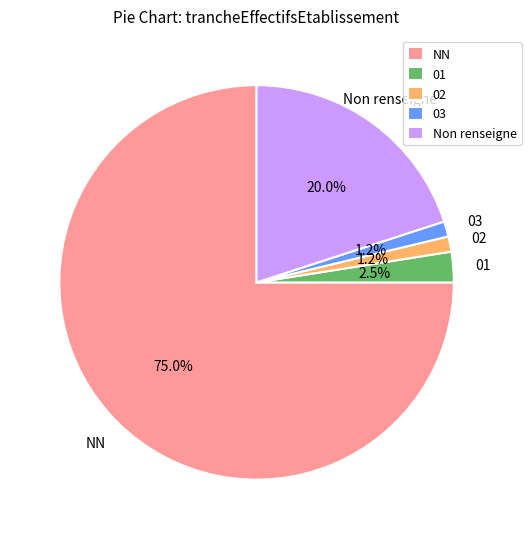

What percentage is the NN slice, to the nearest percent?

75%